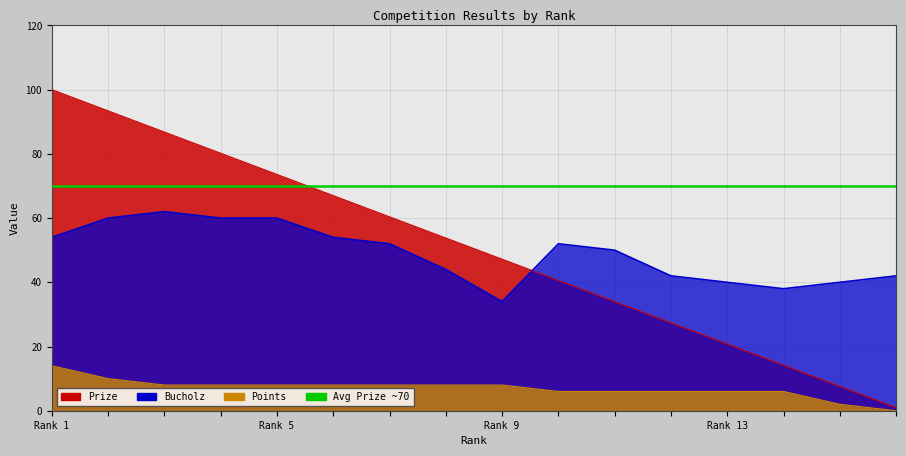

At which category is the sum across all series the highest?

Rank 1